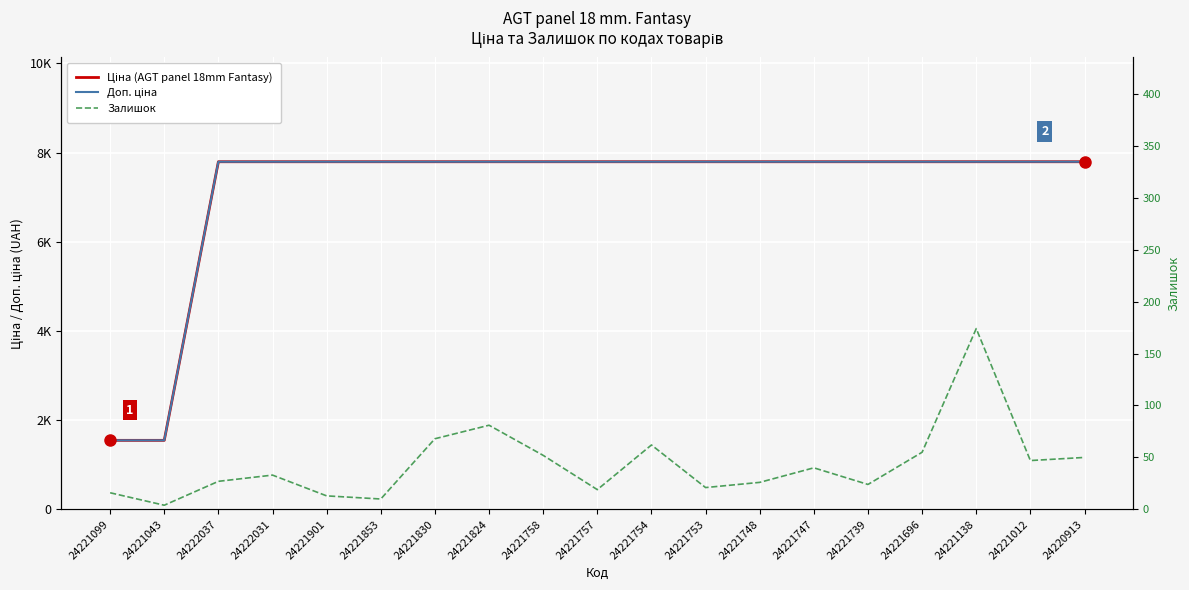

What is the value of the Залишок point at the 4th from the left?

33.0